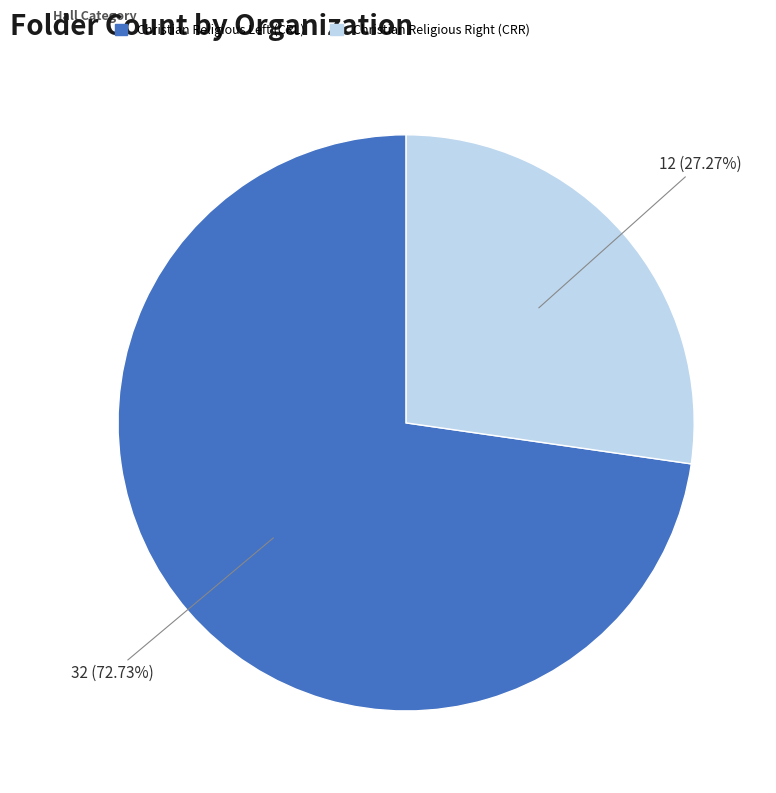

Is there any slice that represents more than half of the pie?

Yes